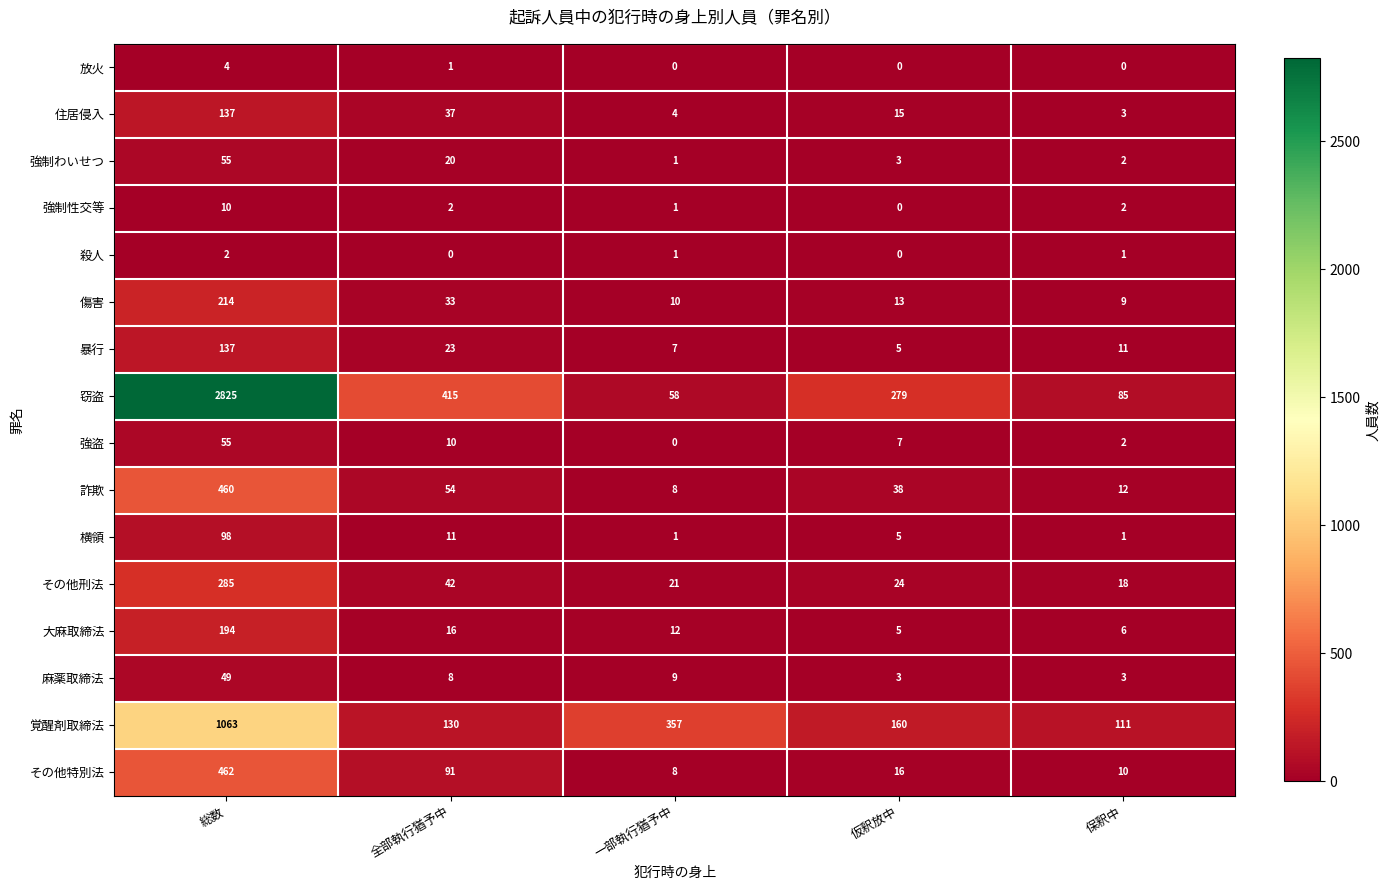

What is the total value across all series at 仮釈放中?

573